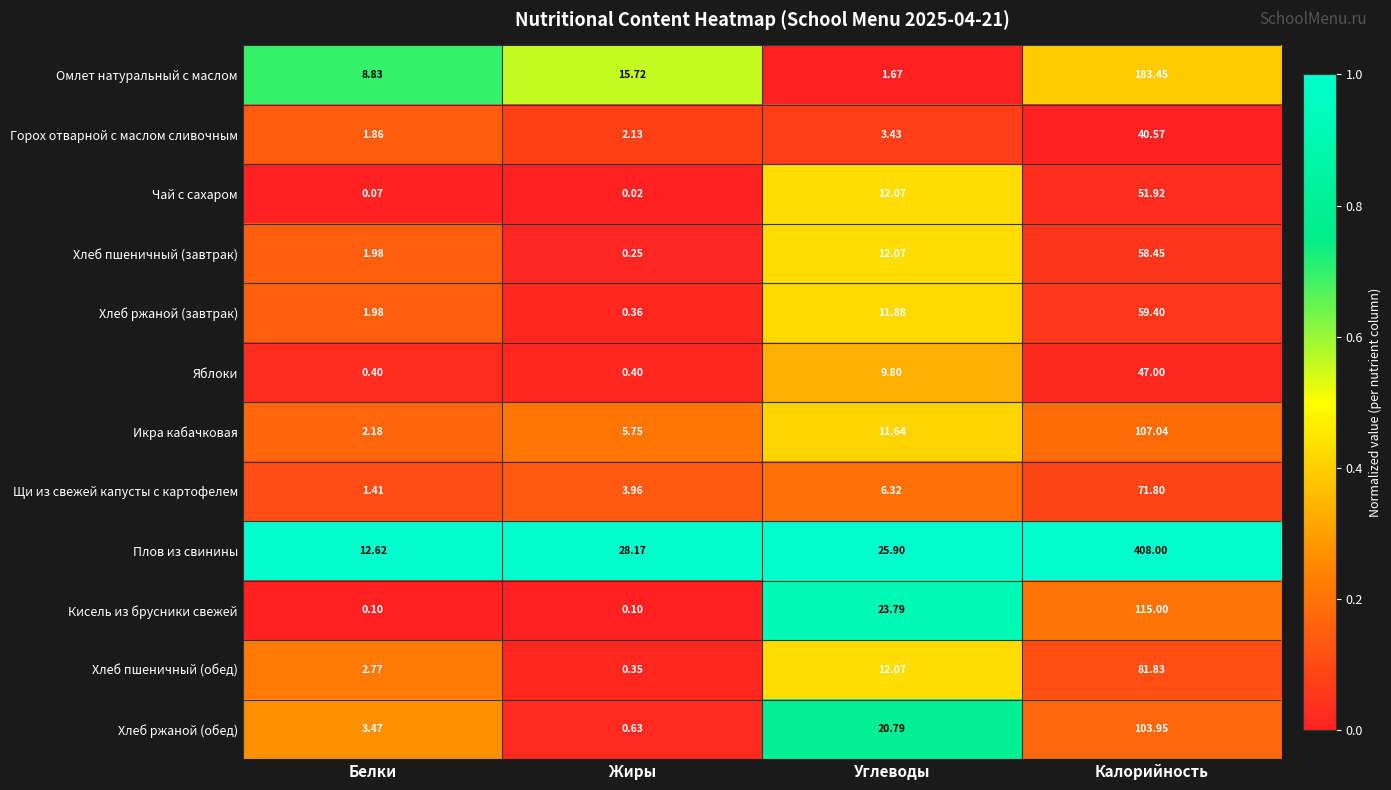

At which category is the sum across all series the highest?

Калорийность